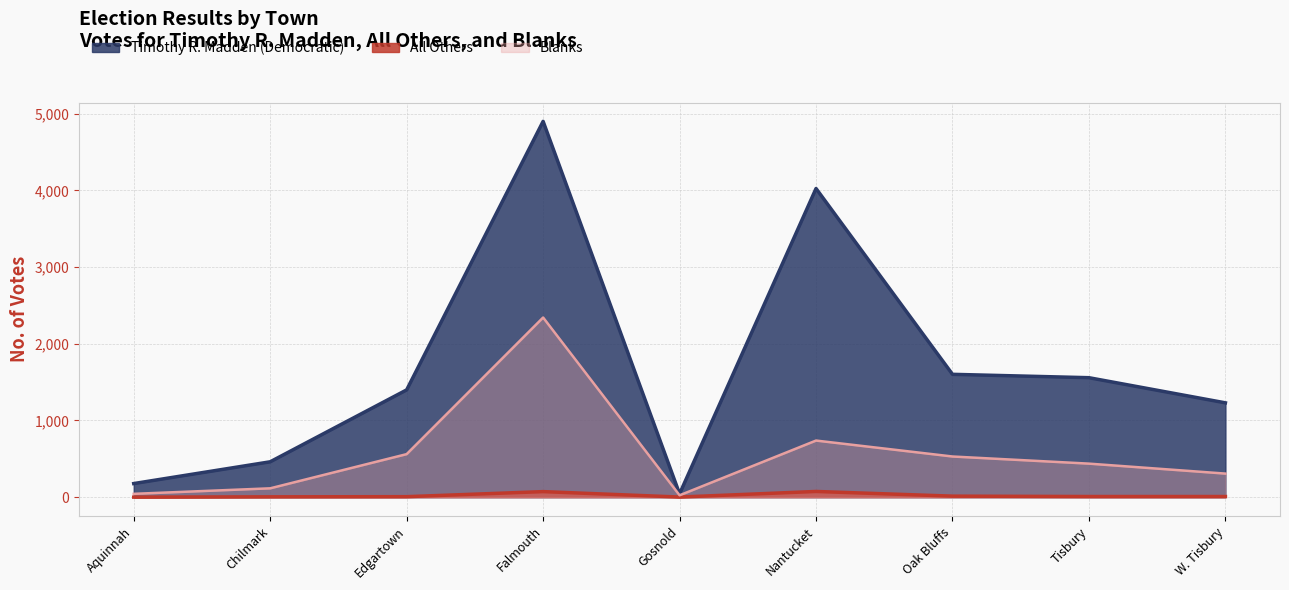

True or false: Blanks and All Others cross at least once.

False